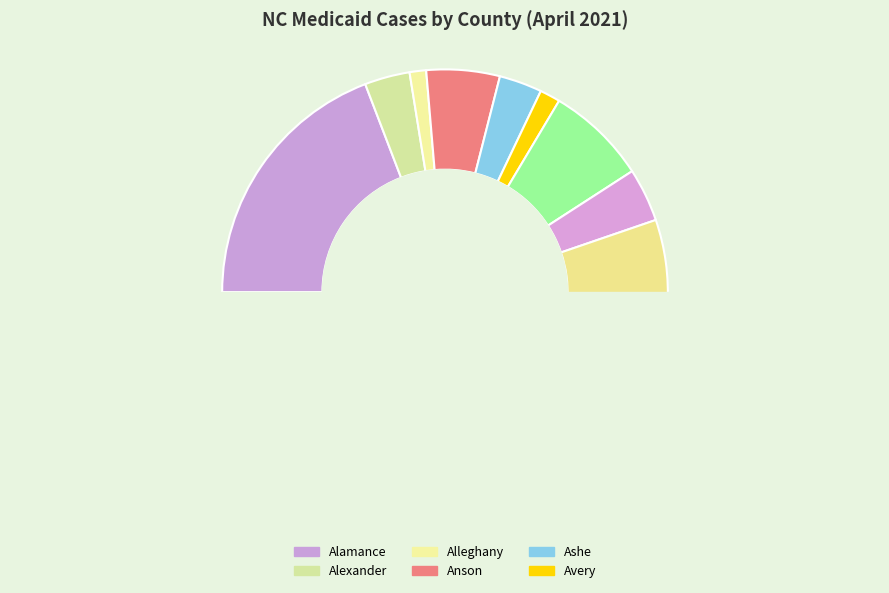

Between Alleghany and Brunswick, which is larger?

Brunswick